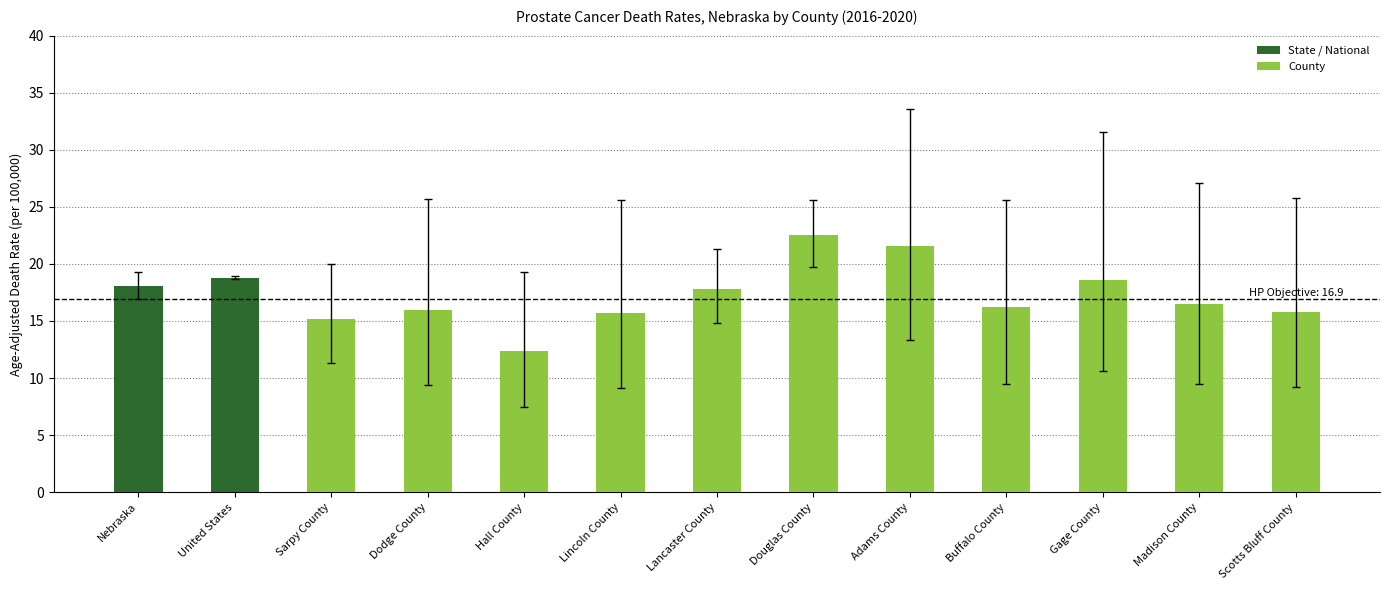

What is the minimum value shown in the chart?

12.4